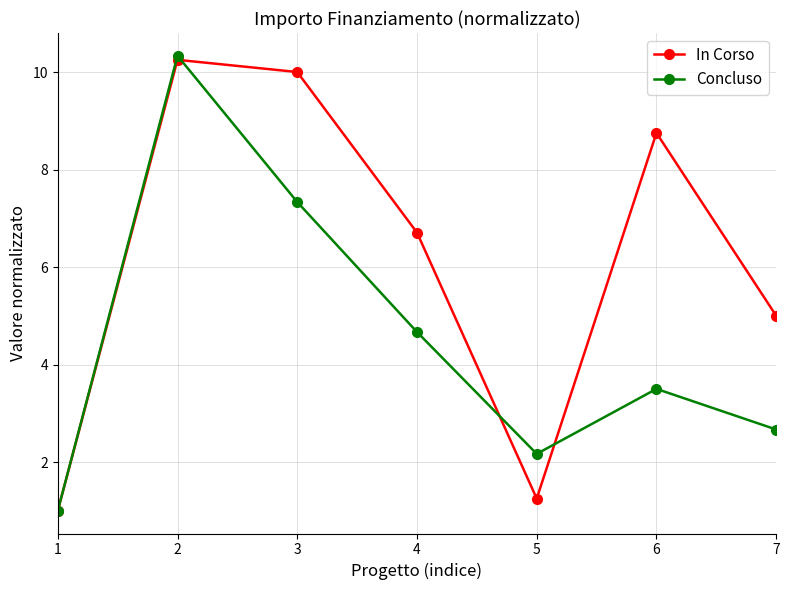

Read the In Corso value at 7.

5.0